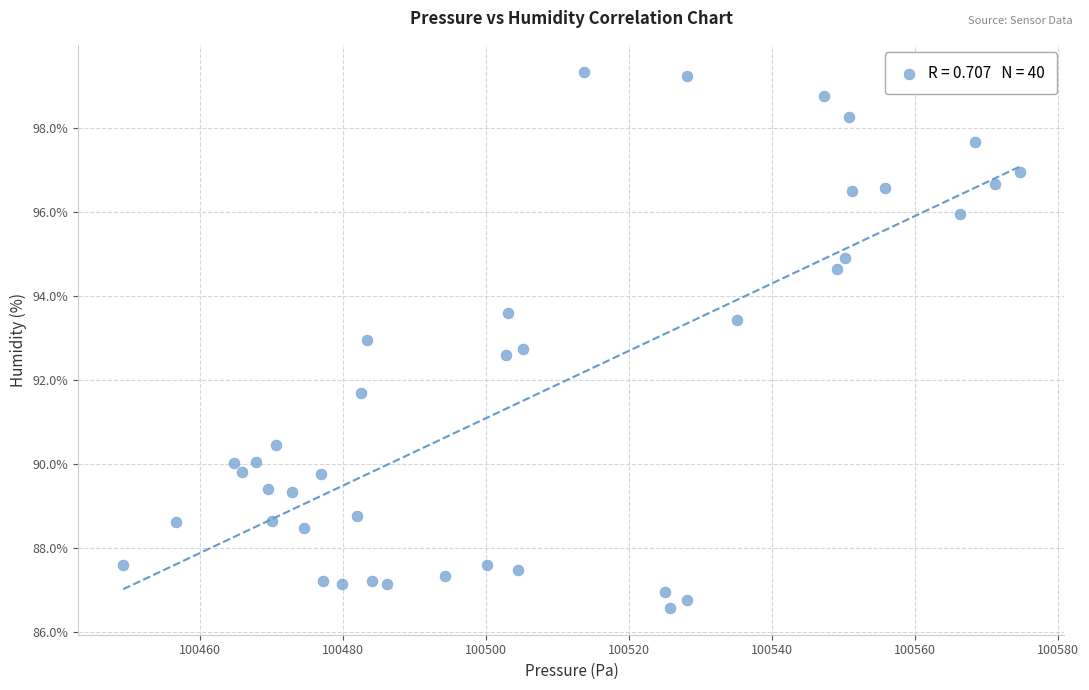

What is the range of Y values (max minus min)?

12.8